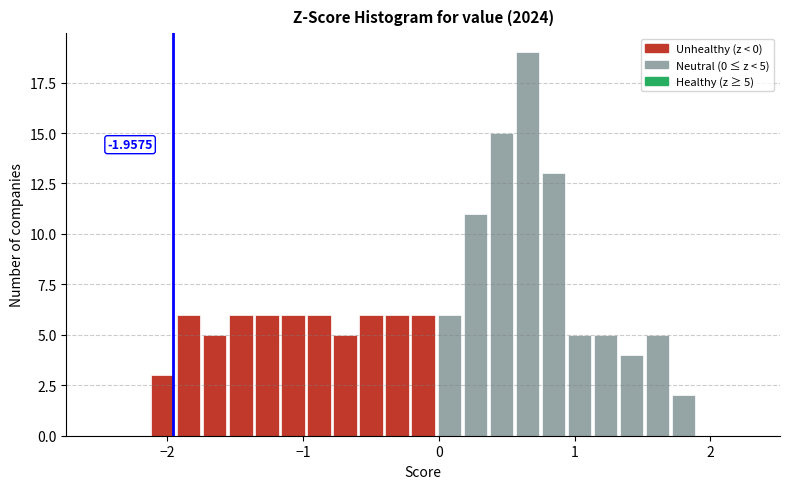

Around what value on the x-axis is the tallest bar? Give the approximate position of its centre, as read against the axis.

0.7